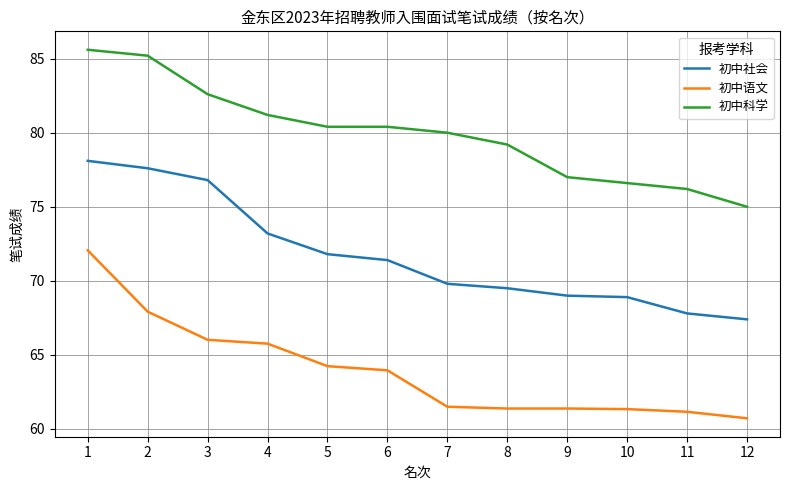

What are all the series names shown in the legend?

初中社会, 初中语文, 初中科学